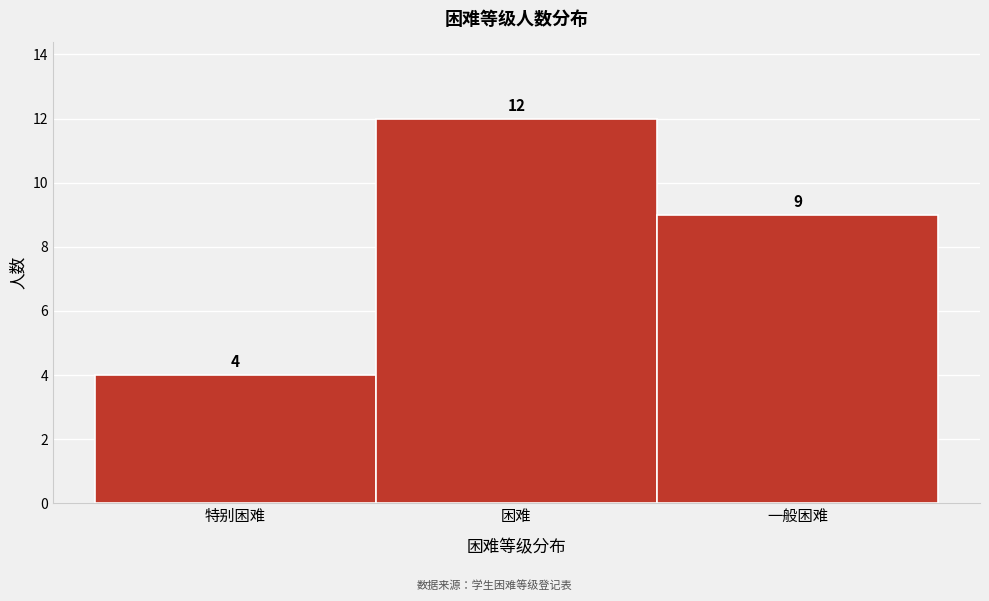

Reading left to right, what are all the values shown in this chart?

特别困难=4	困难=12	一般困难=9